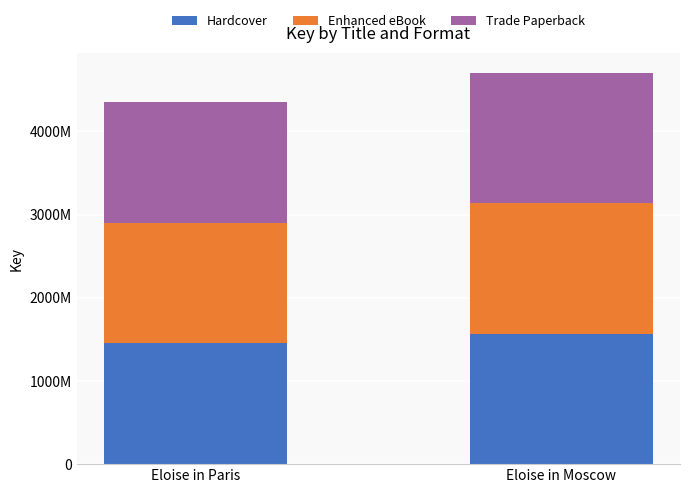

Read the Enhanced eBook value at Eloise in Paris, to the nearest 10.

1450210